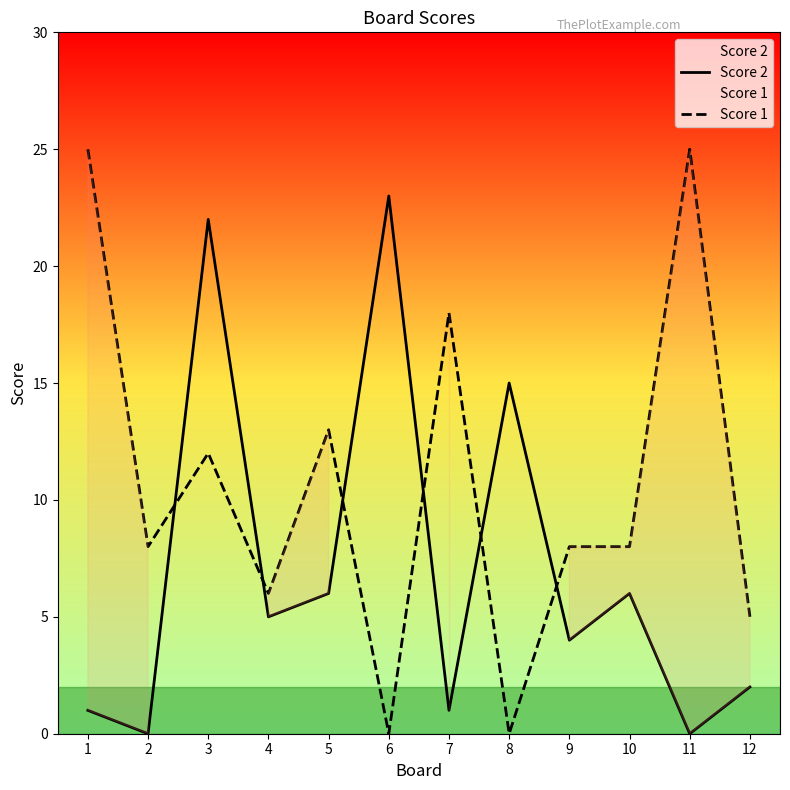

What is the spread (max minus min) of values at 3?

10